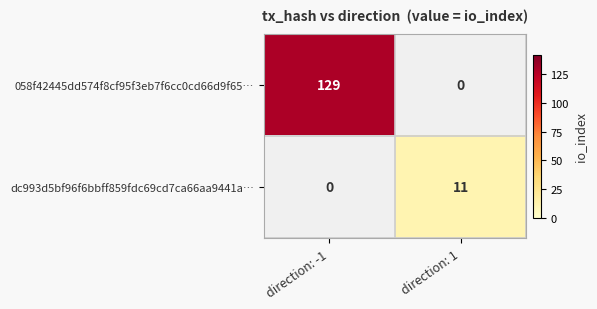

Is the value of dc993d5bf96f6bbff859fdc69cd7ca66aa9441a… at direction: 1 greater than the value of 058f42445dd574f8cf95f3eb7f6cc0cd66d9f65… at direction: -1?

No